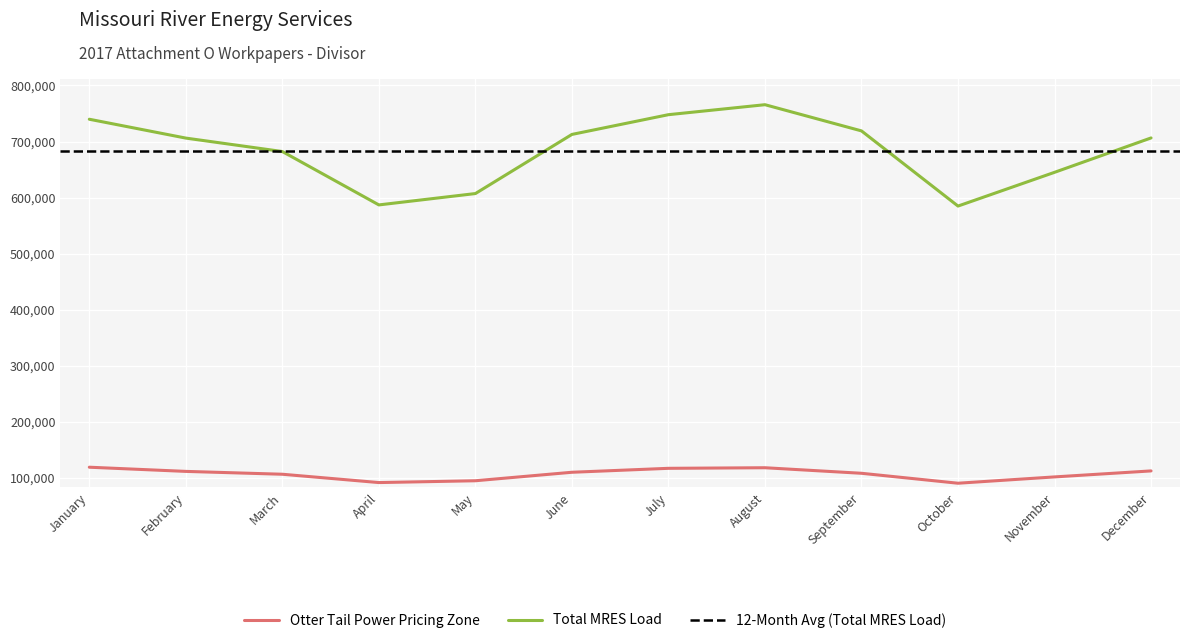

How many interior local peaks does the Total MRES Load series have?

1